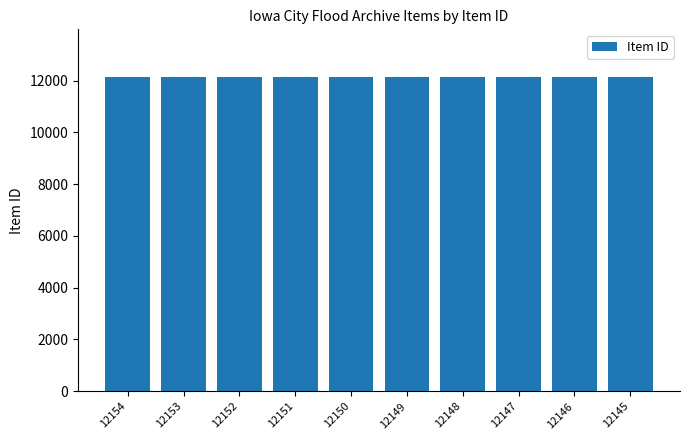

What is the sum of all values?

121495